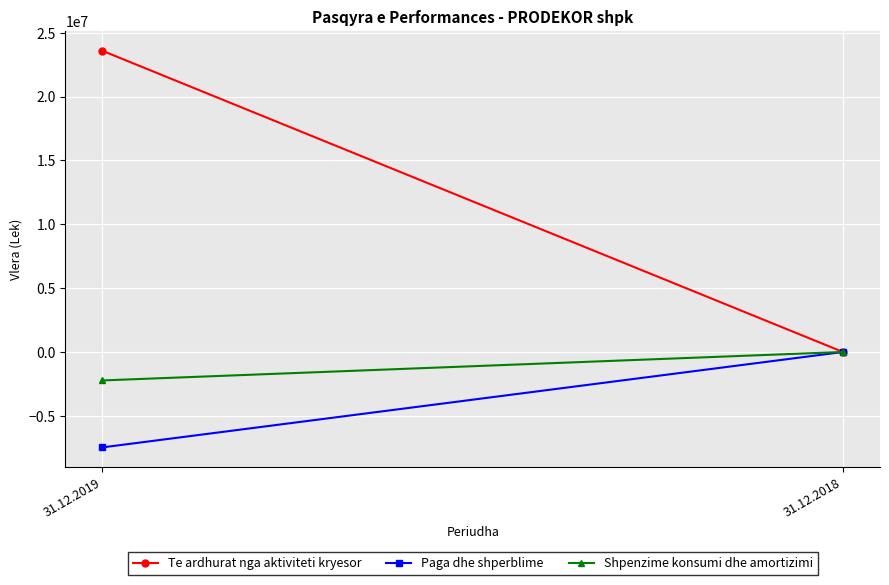

What is the sum of the Paga dhe shperblime values at 31.12.2018 and 31.12.2019?

-7472348